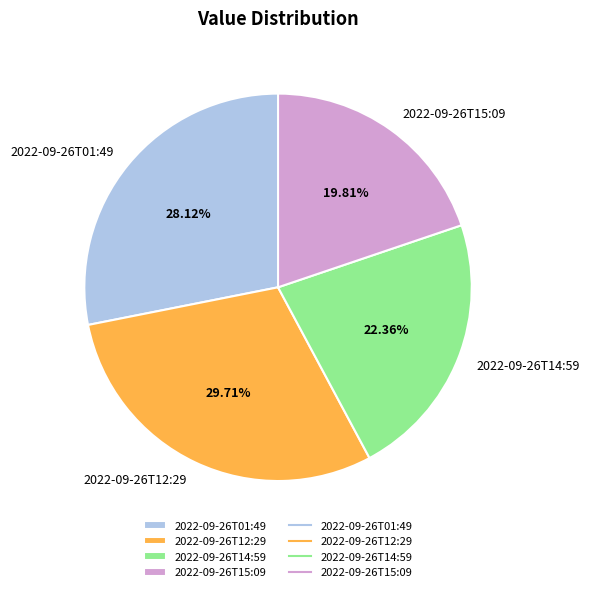

Which category has the smallest portion of the pie?

2022-09-26T15:09